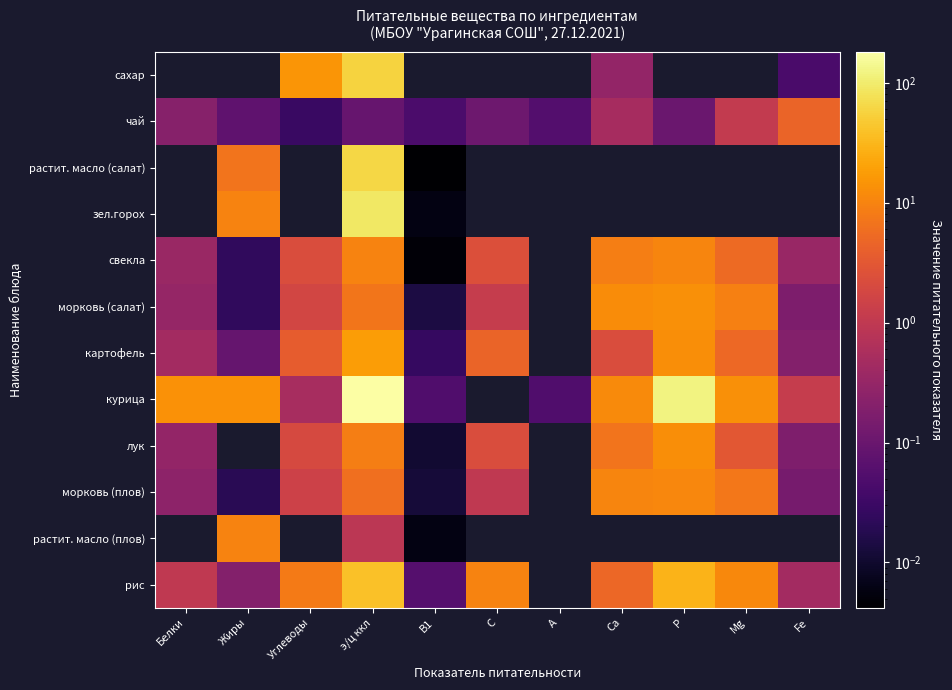

How many series are shown in this chart?

12